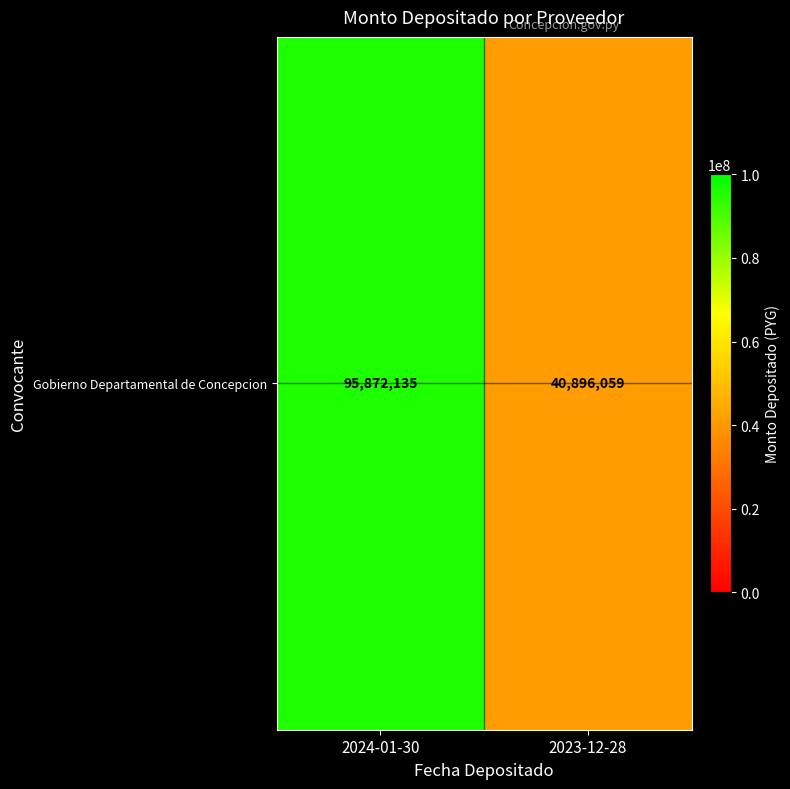

The value at 2024-01-30 is 59987672. True or false?

False